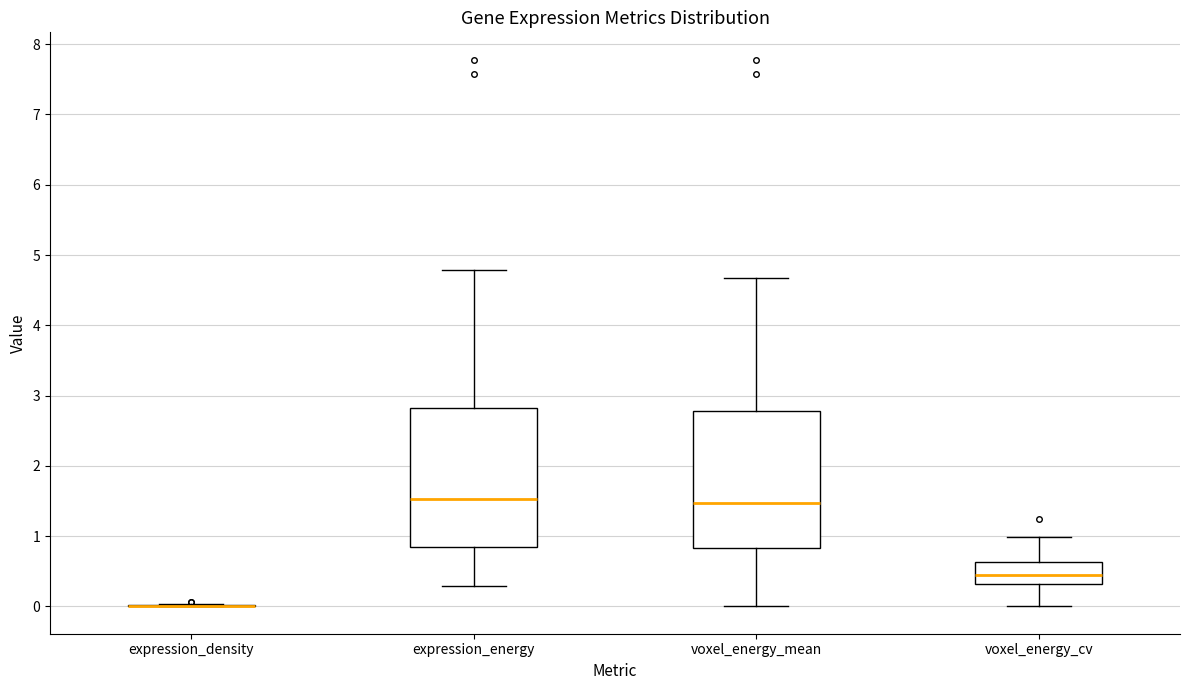

Reading left to right, read every box against the y-axis: the position of its median line, the range the box covers, and the ends of its whiskers. The values are not printed on the chart, so give them approximately, as read against the axis.

expression_density: box collapsed to a line at 0.0, whiskers 0.0 to 0.0
expression_energy: median 1.5, box 0.8 to 2.8, whiskers 0.3 to 4.8
voxel_energy_mean: median 1.5, box 0.8 to 2.8, whiskers 0.0 to 4.7
voxel_energy_cv: median 0.4, box 0.3 to 0.6, whiskers 0.0 to 1.0